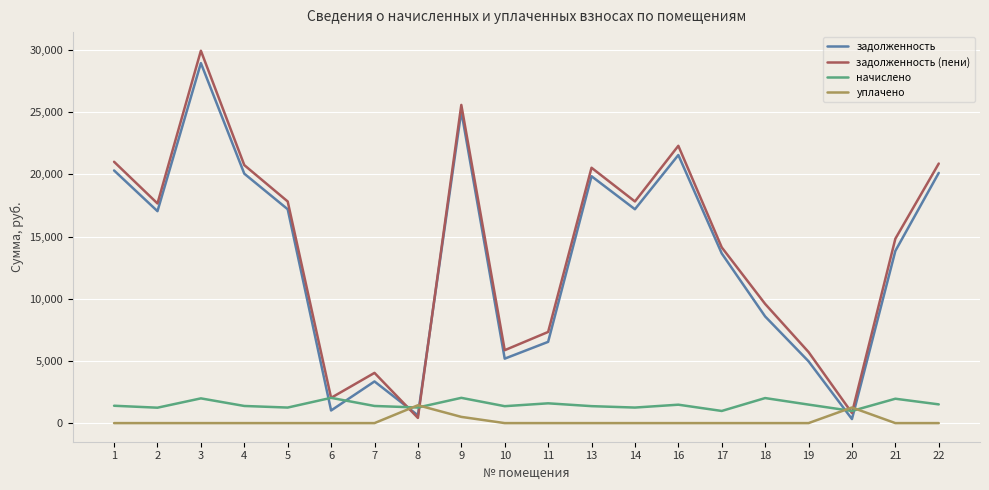

How many lines are shown in the chart?

4